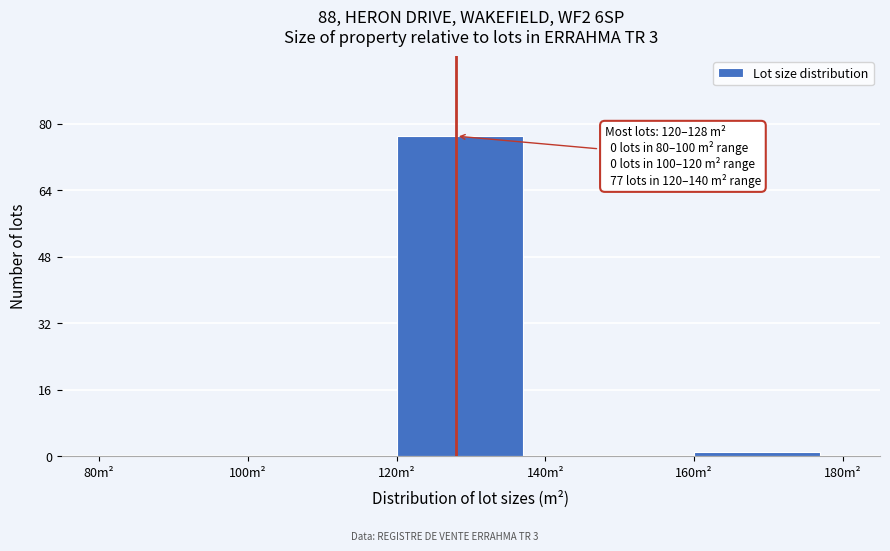

Over which range of the x-axis is the bar tallest?

120 to 140